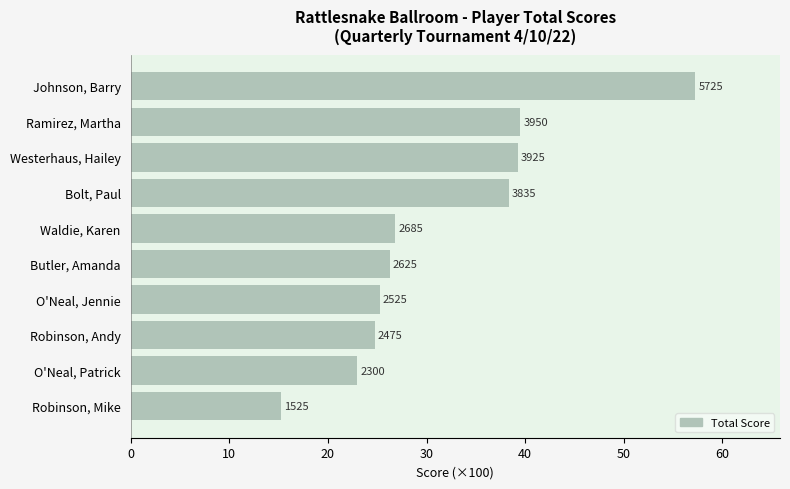

Are the bars horizontal?

Yes